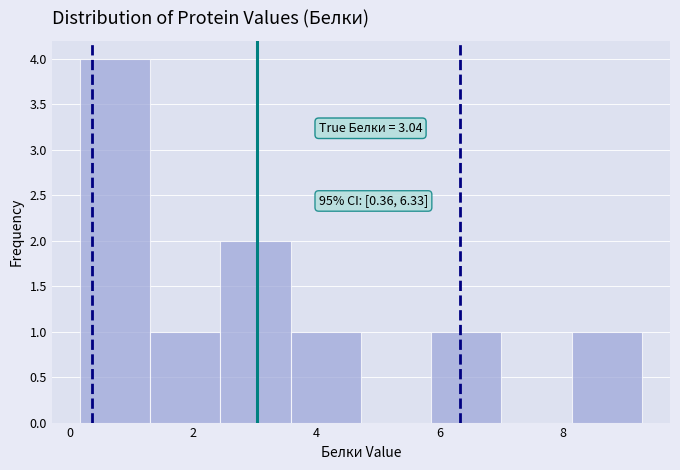

Which range on the x-axis has the tallest bar?

0.2 to 1.4